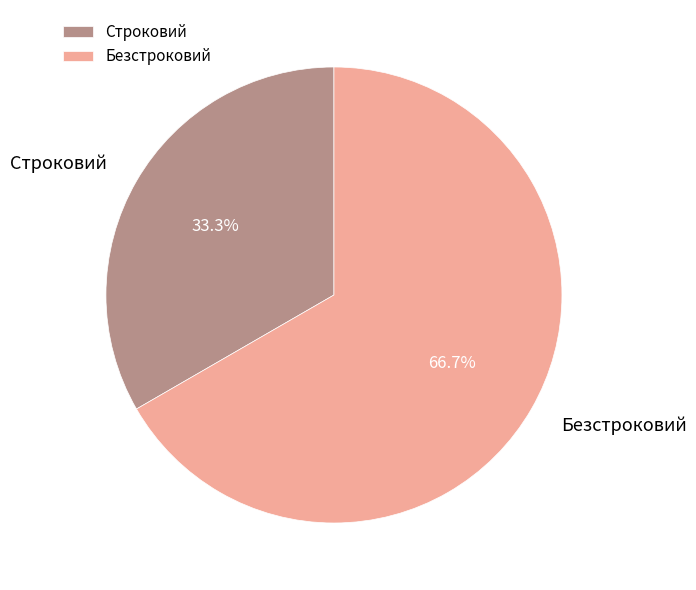

Between Строковий and Безстроковий, which is larger?

Безстроковий